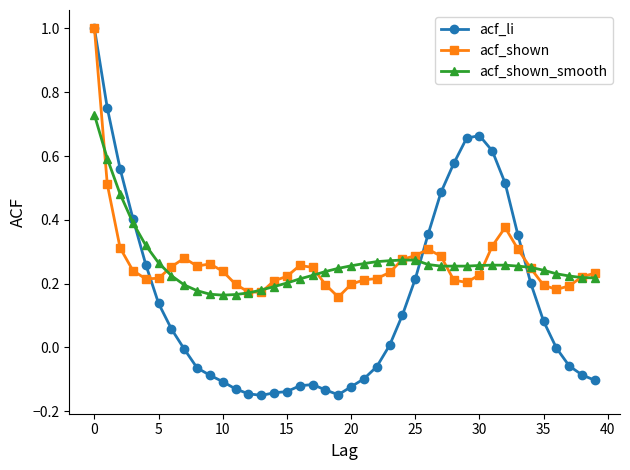

Which series has the widest spread of values?

acf_li